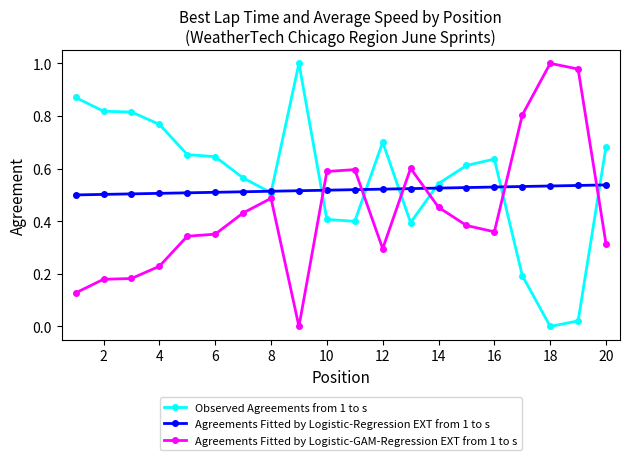

Rank the series by their average value, from lowest to highest.

Agreements Fitted by Logistic-GAM-Regression EXT from 1 to s, Agreements Fitted by Logistic-Regression EXT from 1 to s, Observed Agreements from 1 to s